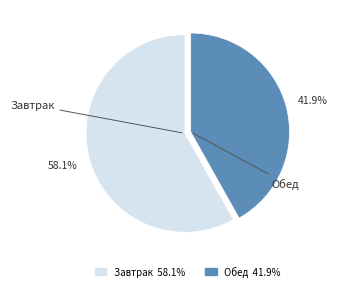

Count the number of slices in the pie.

2